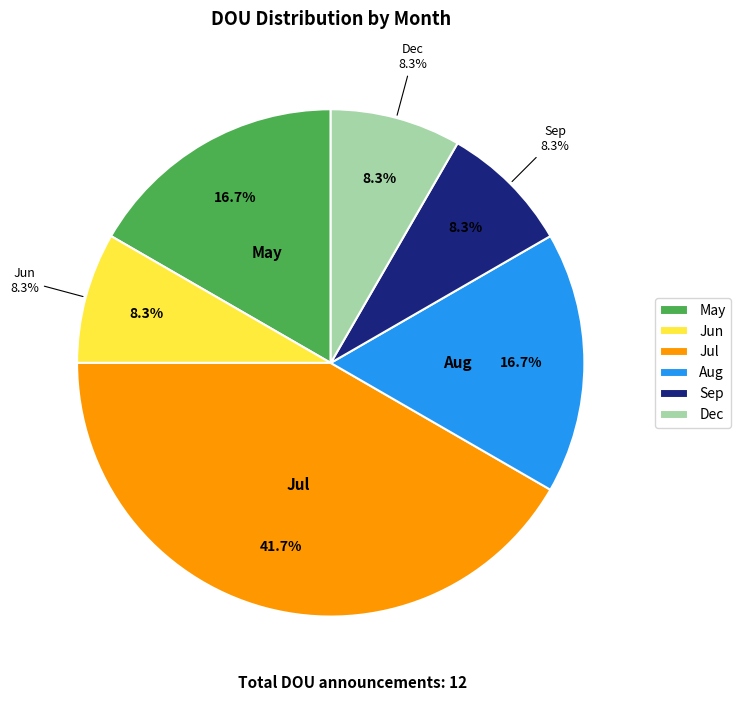

Is it true that Jun is 8% of the pie?

True